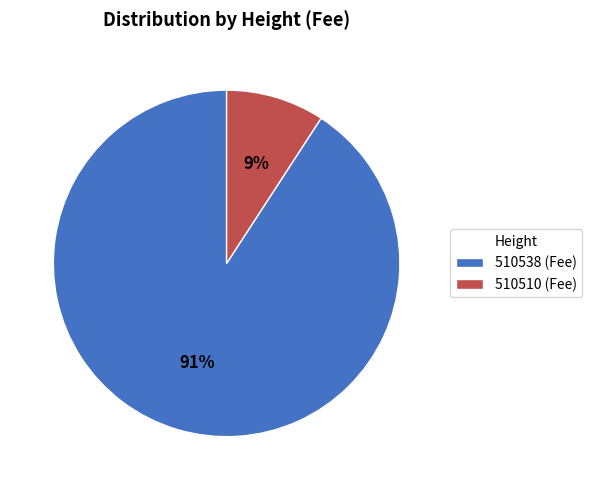

True or false: 510510 accounts for 9% of the total.

True